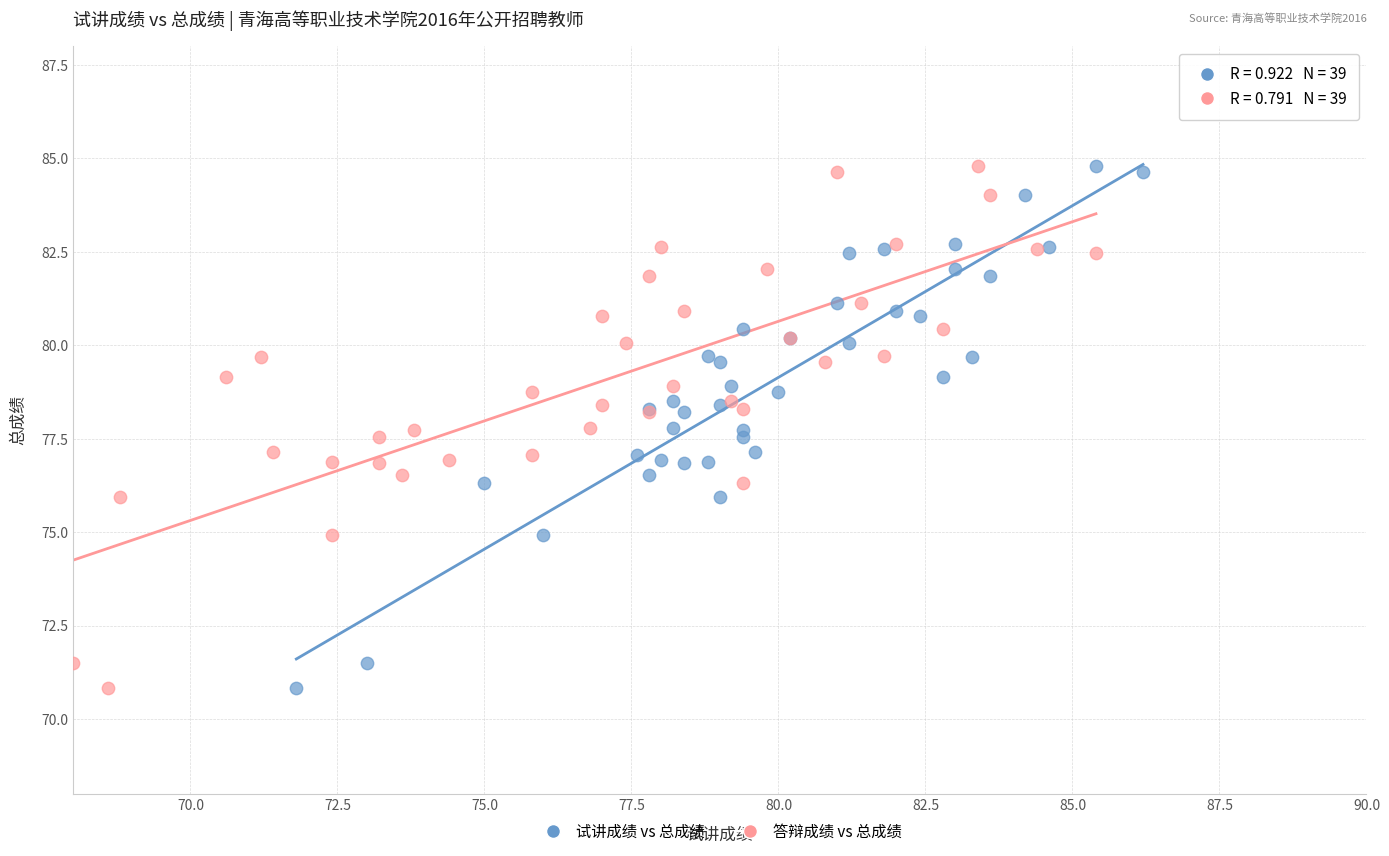

What are all the series names shown in the legend?

试讲成绩 vs 总成绩, 答辩成绩 vs 总成绩